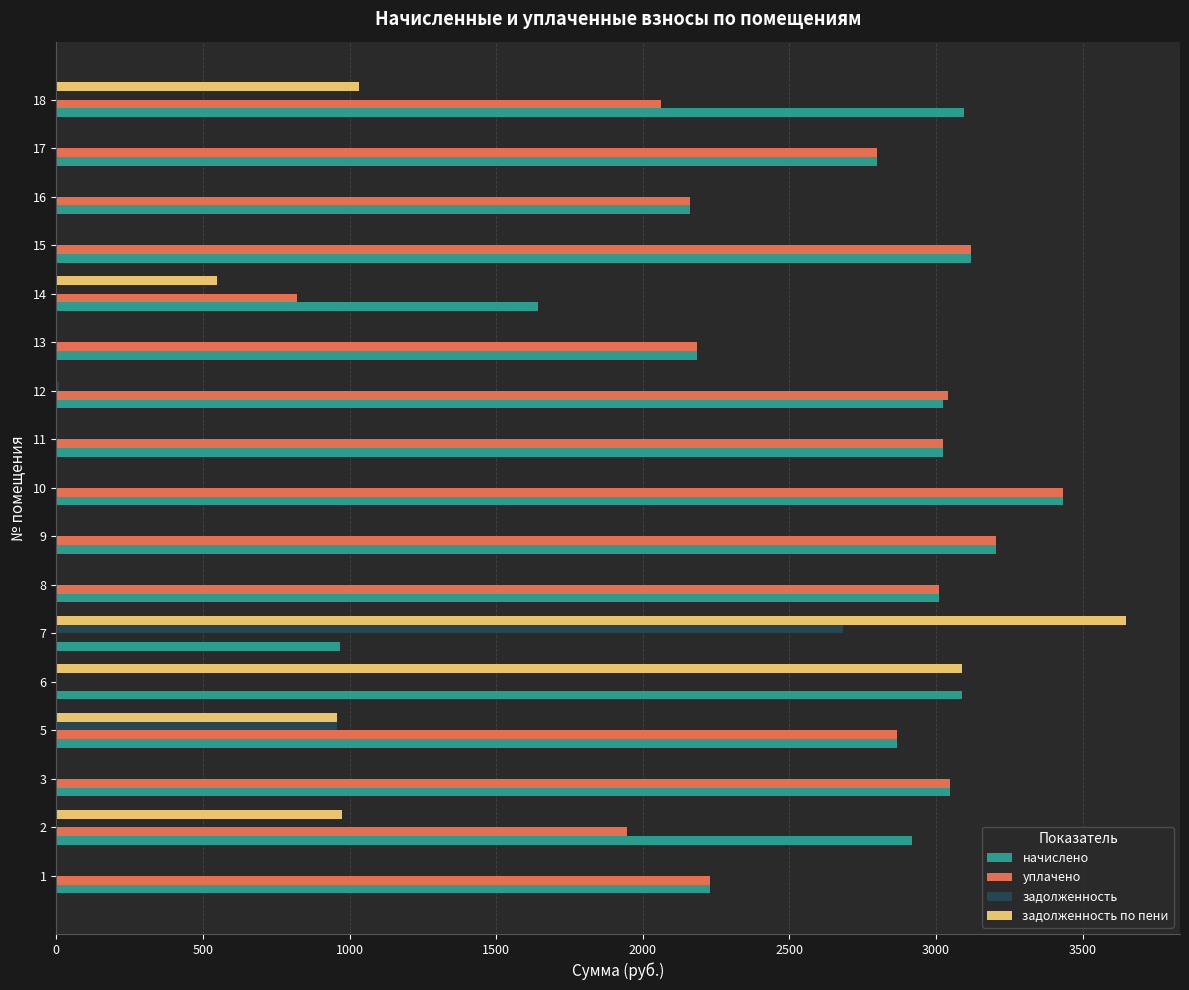

What is the sum of all задолженность по пени values?

10242.3